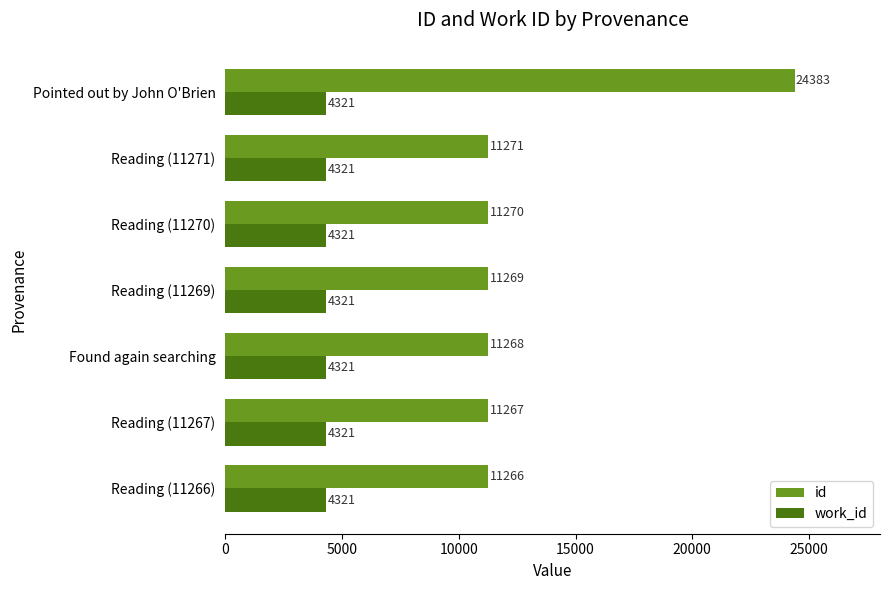

At which label is id closest to 17824?

Reading (11271)